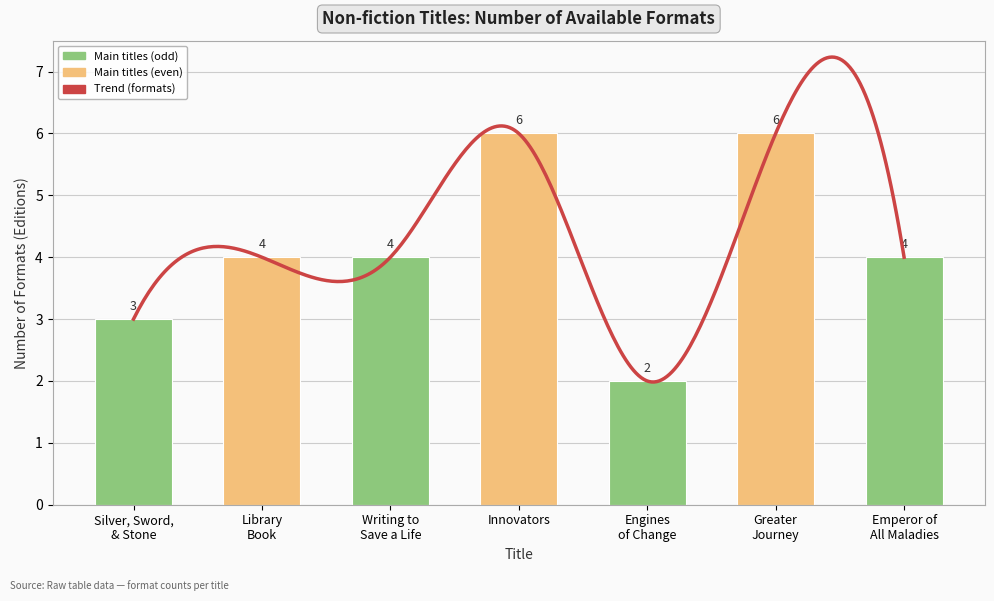

How many values are below 4?

2